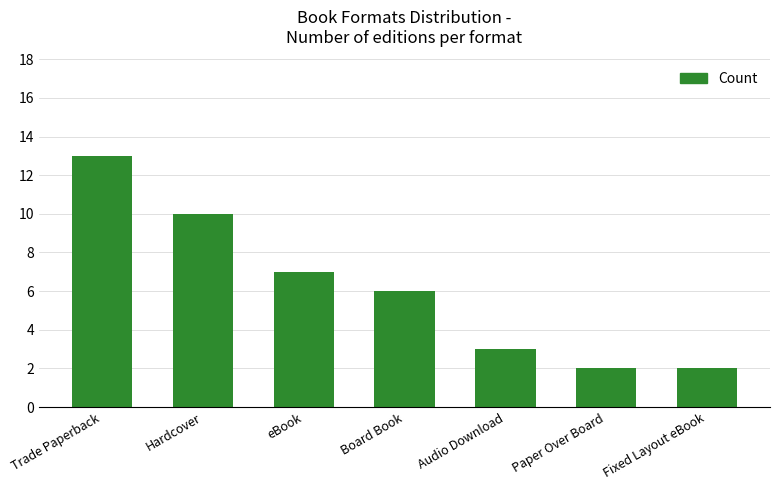

What is the average value?

6